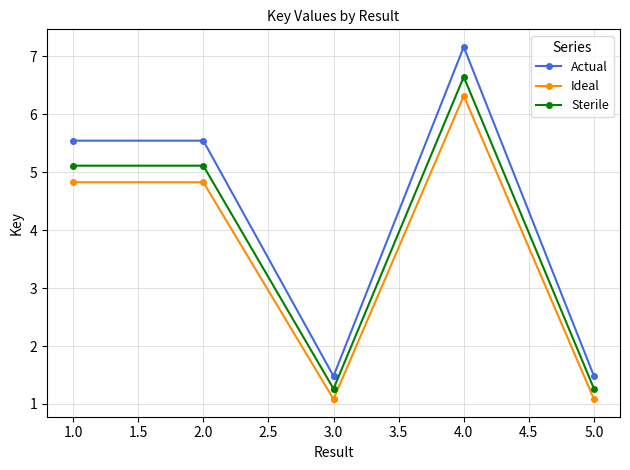

Rank the series by their maximum value, from lowest to highest.

Ideal, Sterile, Actual